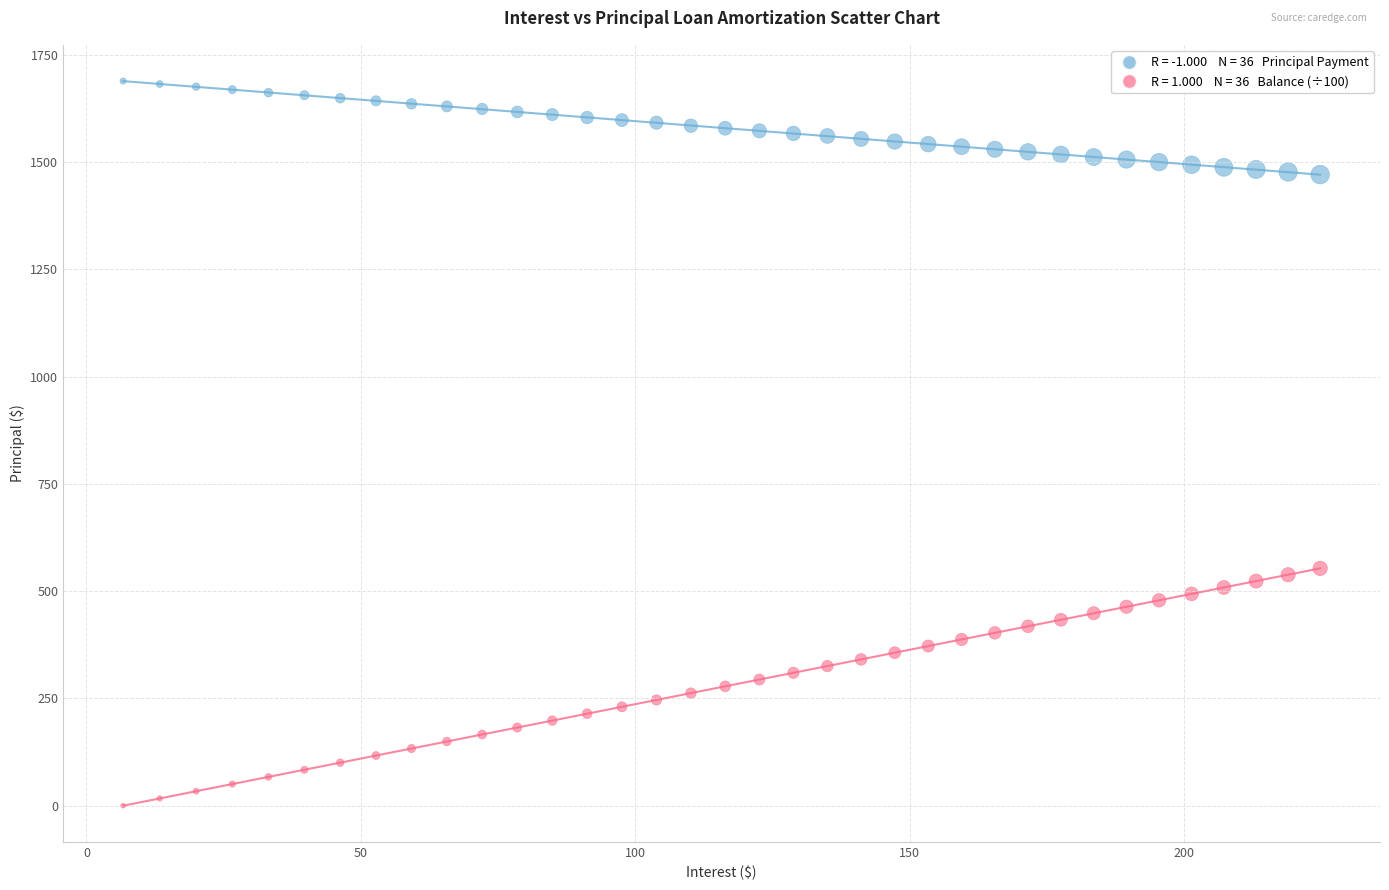

Across all data points, what is the range of X values (max minus min)?

218.1